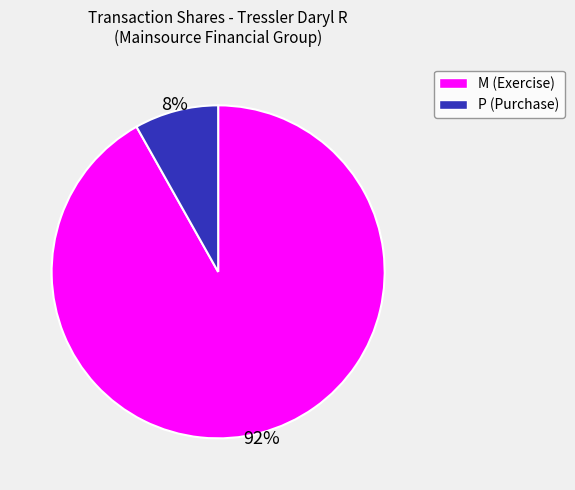

To the nearest percent, what is the difference between the largest and smallest slice percentages?

84%